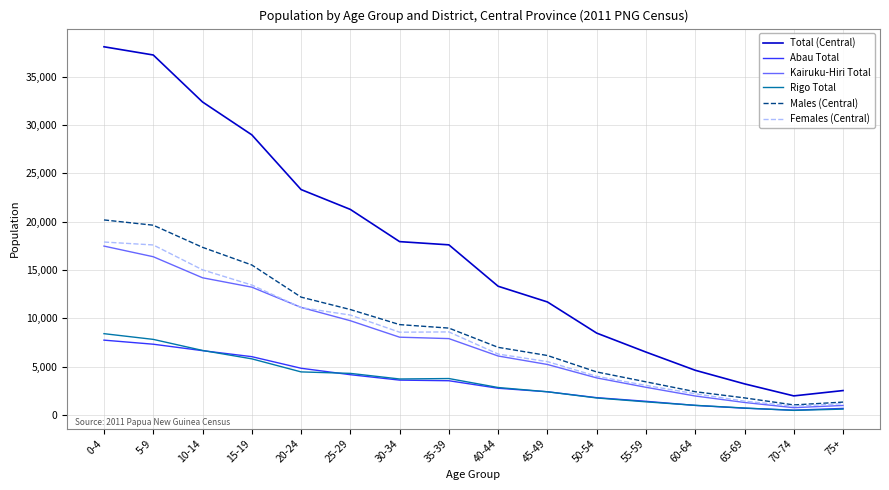

How many series are shown in this chart?

6